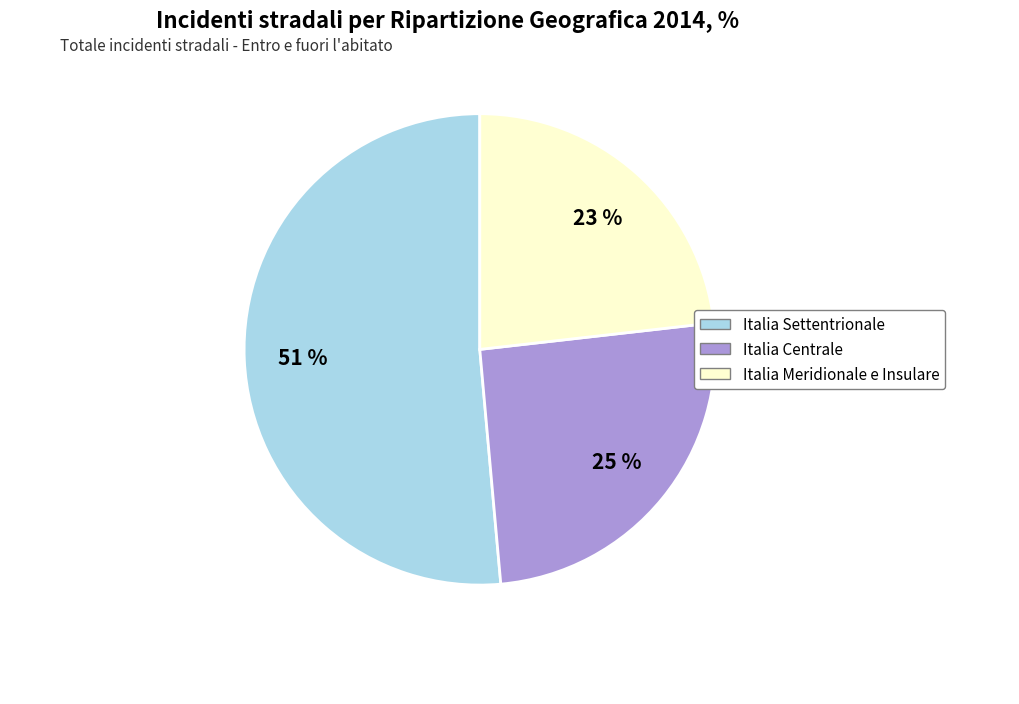

Which slice is the largest?

Italia Settentrionale